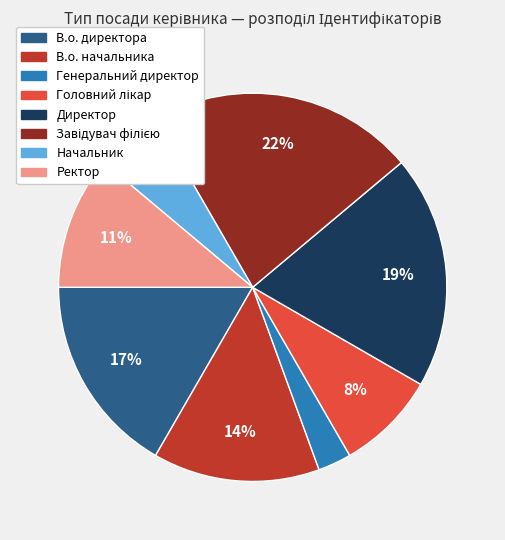

Is there any slice that represents more than half of the pie?

No